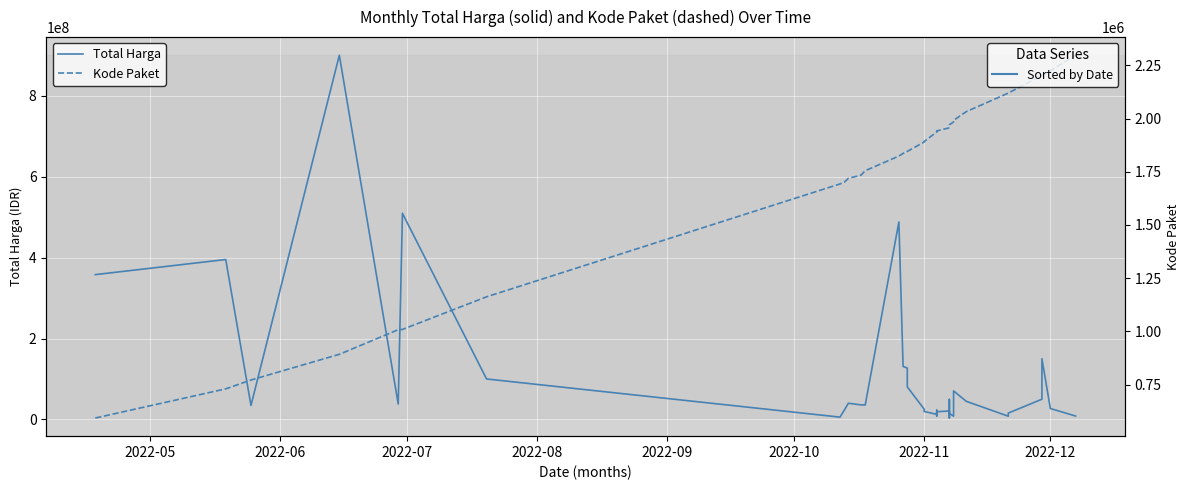

True or false: Total Harga and Kode Paket cross at least once.

False